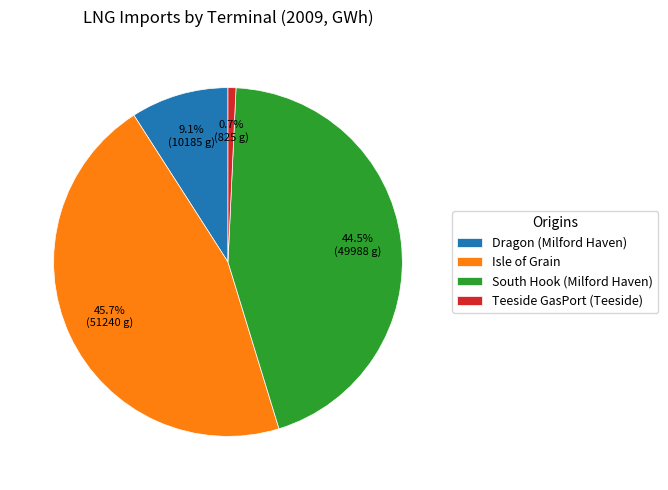

Does any single category account for the majority?

No